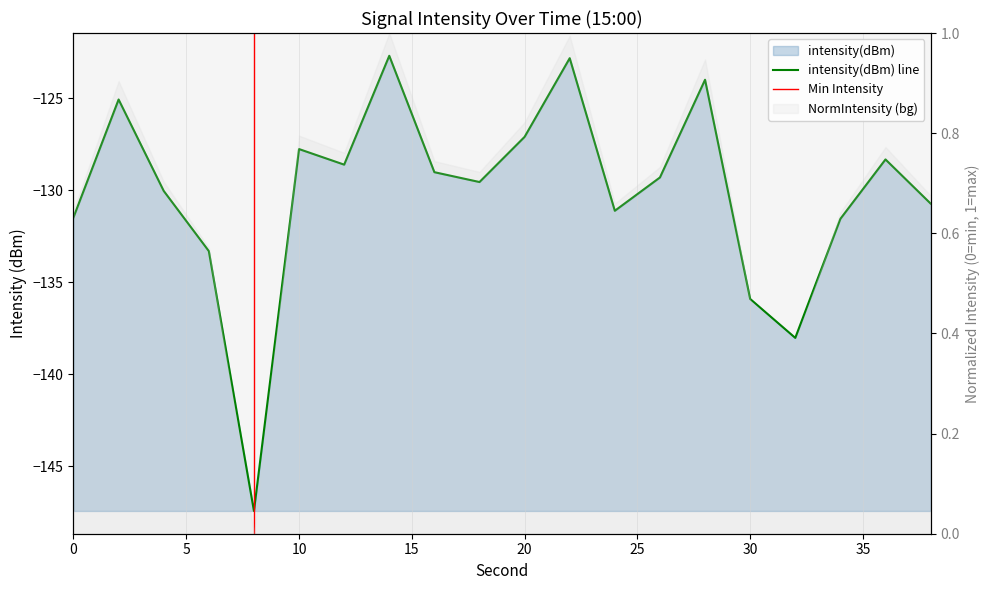

Reading left to right, transcribe all the data shown in this chart.

0=-131.5	2=-125.1	4=-130.0	6=-133.3	8=-147.4	10=-127.8	12=-128.6	14=-122.7	16=-129.0	18=-129.5	20=-127.1	22=-122.8	24=-131.1	26=-129.3	28=-124.0	30=-135.9	32=-138.0	34=-131.5	36=-128.3	38=-130.7